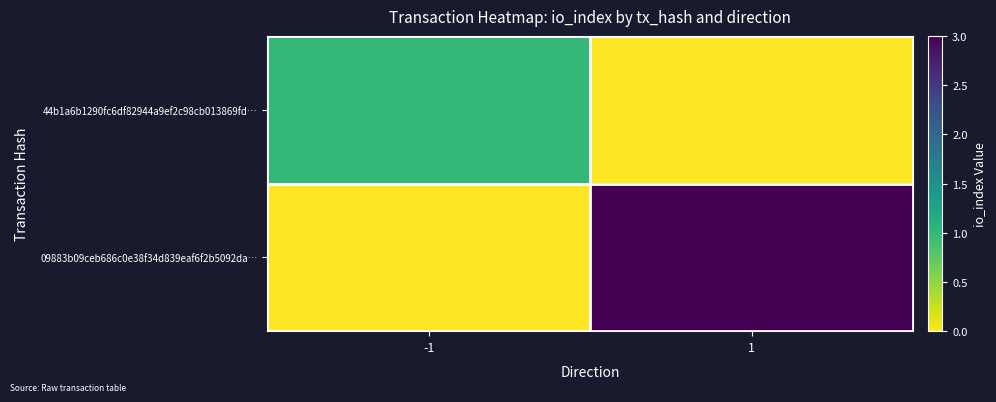

How many categories are shown in the chart?

2